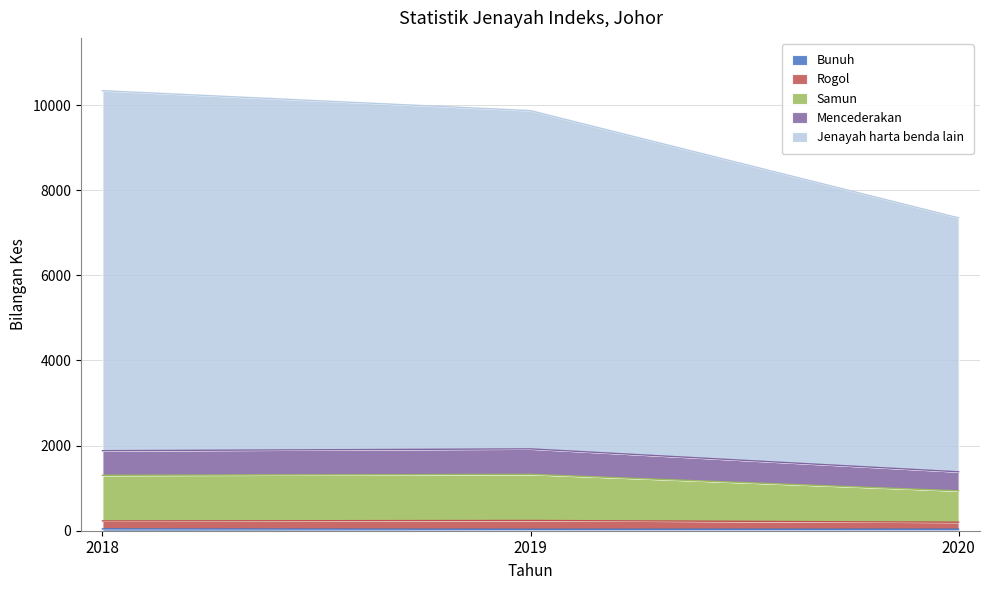

Does the chart display data point markers on the line(s)?

No